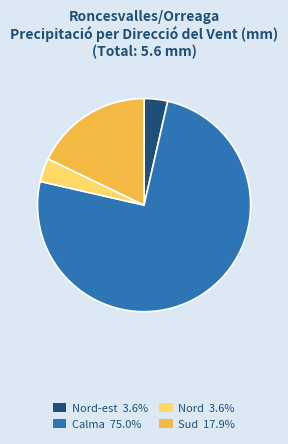

How many slices are in this pie chart?

4